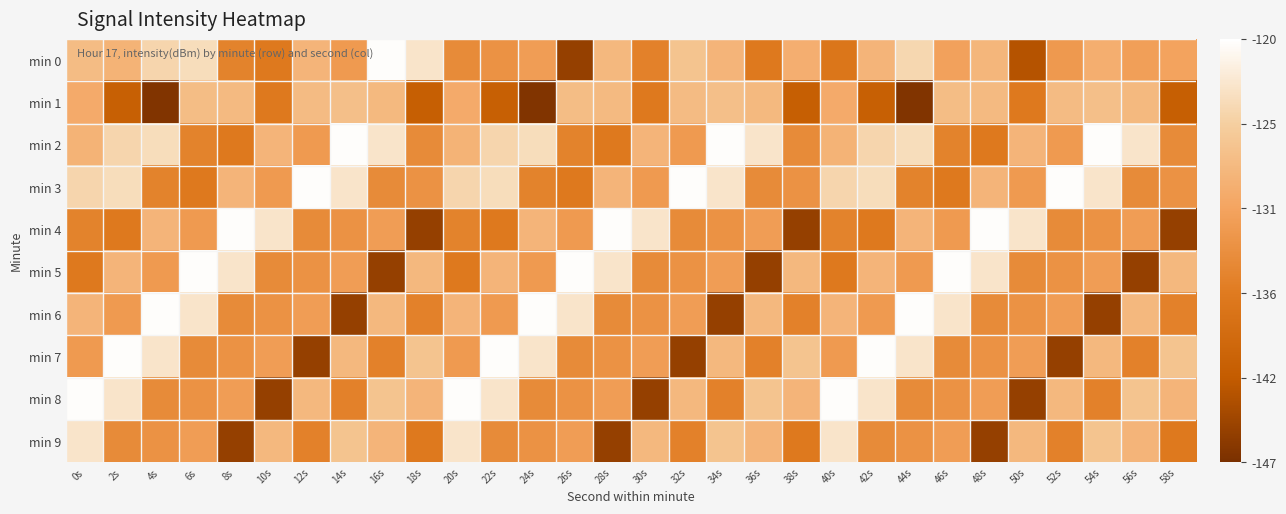

At how many categories does at least one series exceed -130?

30